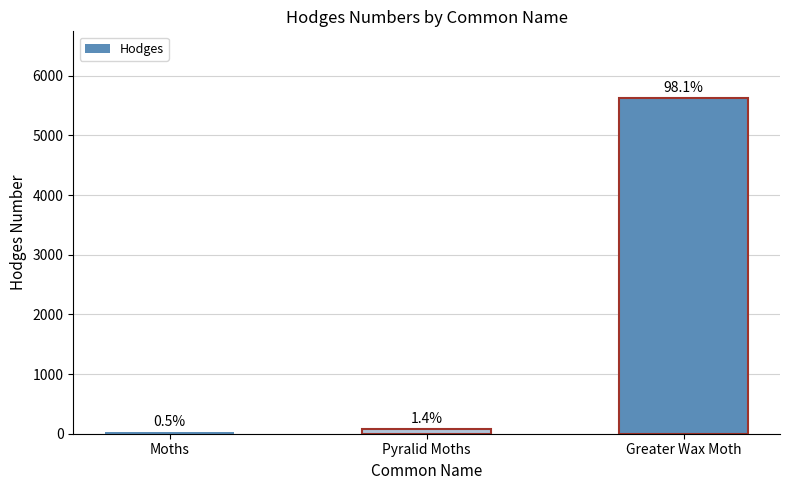

How many bars are there in total?

3